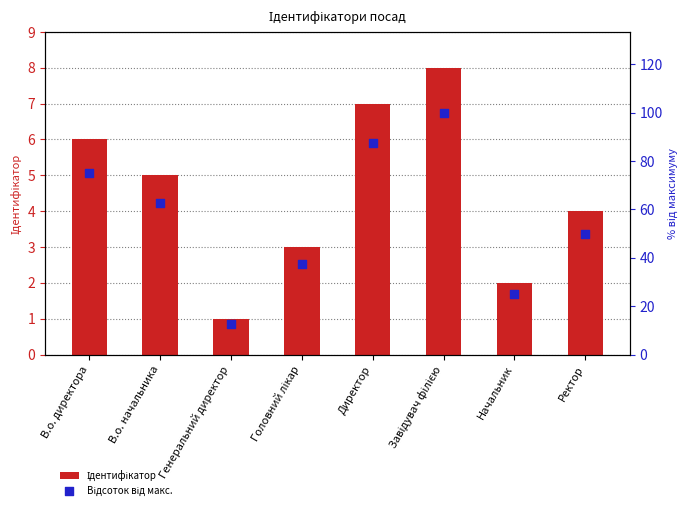

Which series reaches the maximum Y coordinate?

Відсоток від макс.